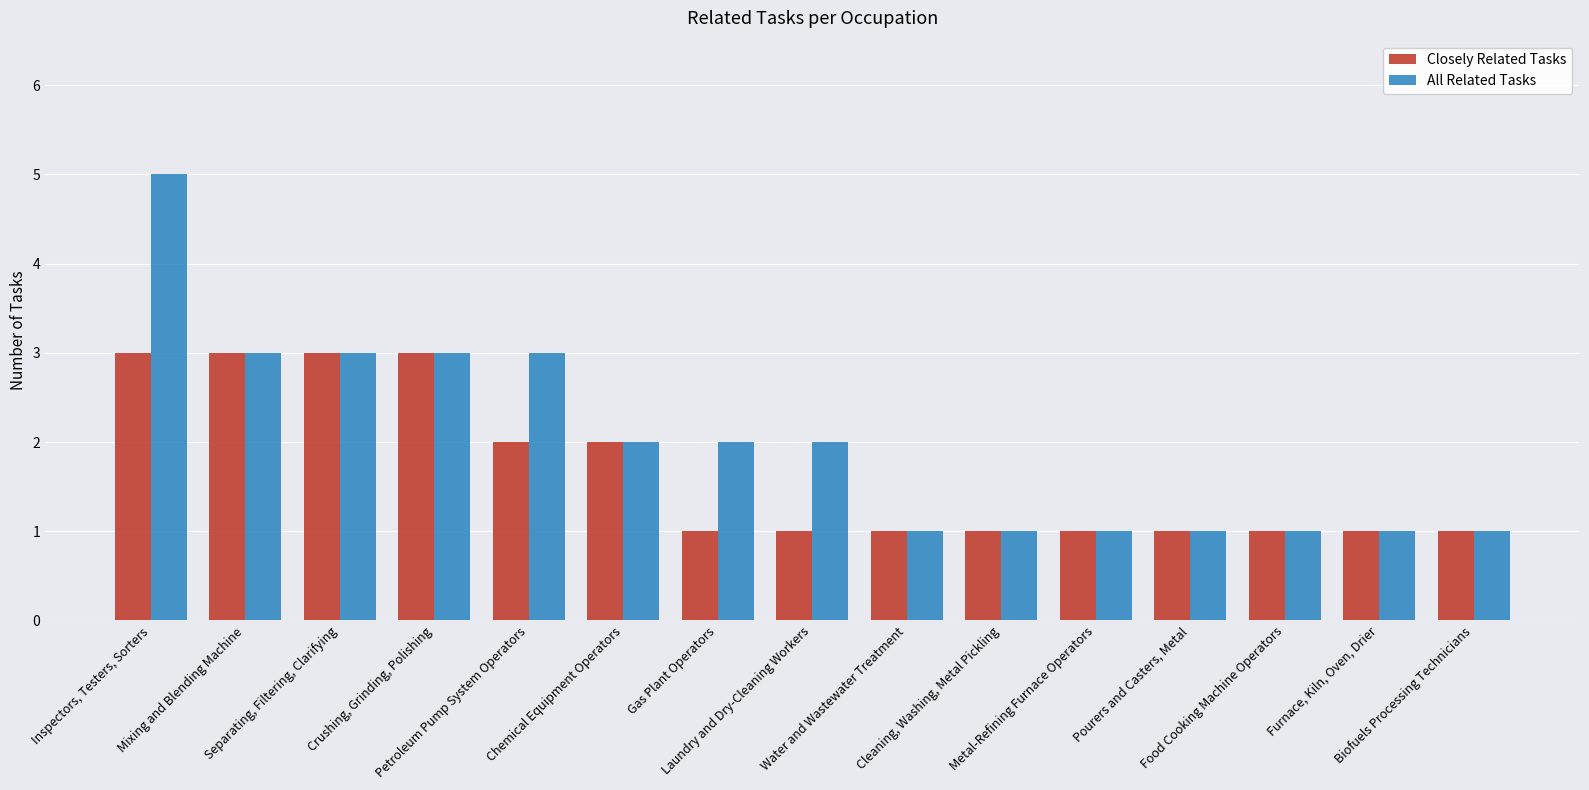

How many bars are there in total?

30